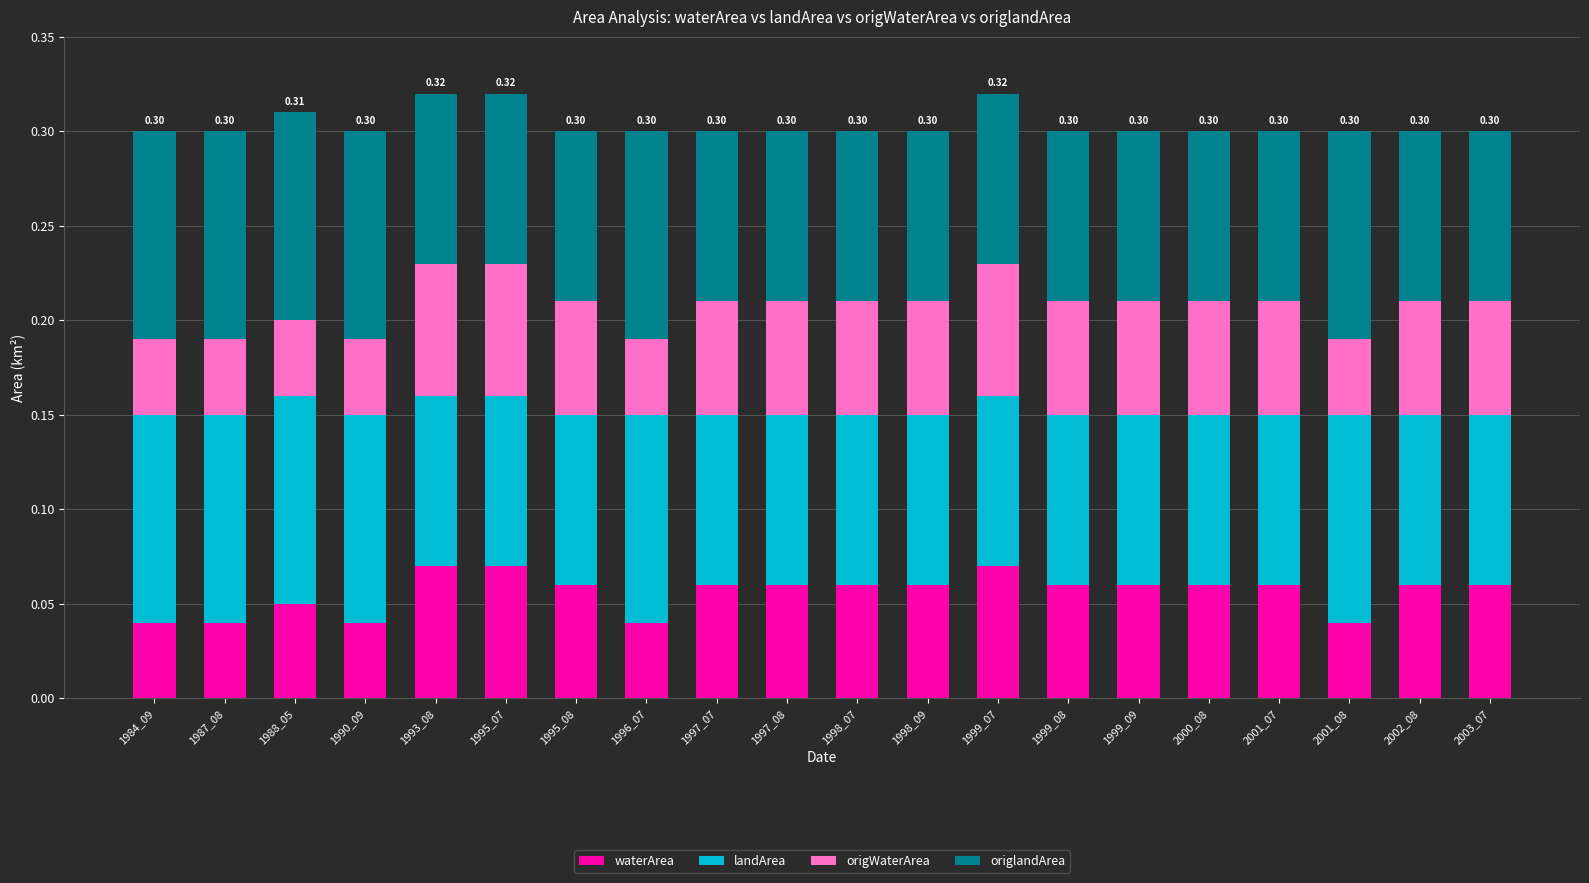

What is the sum of all waterArea values?

1.1